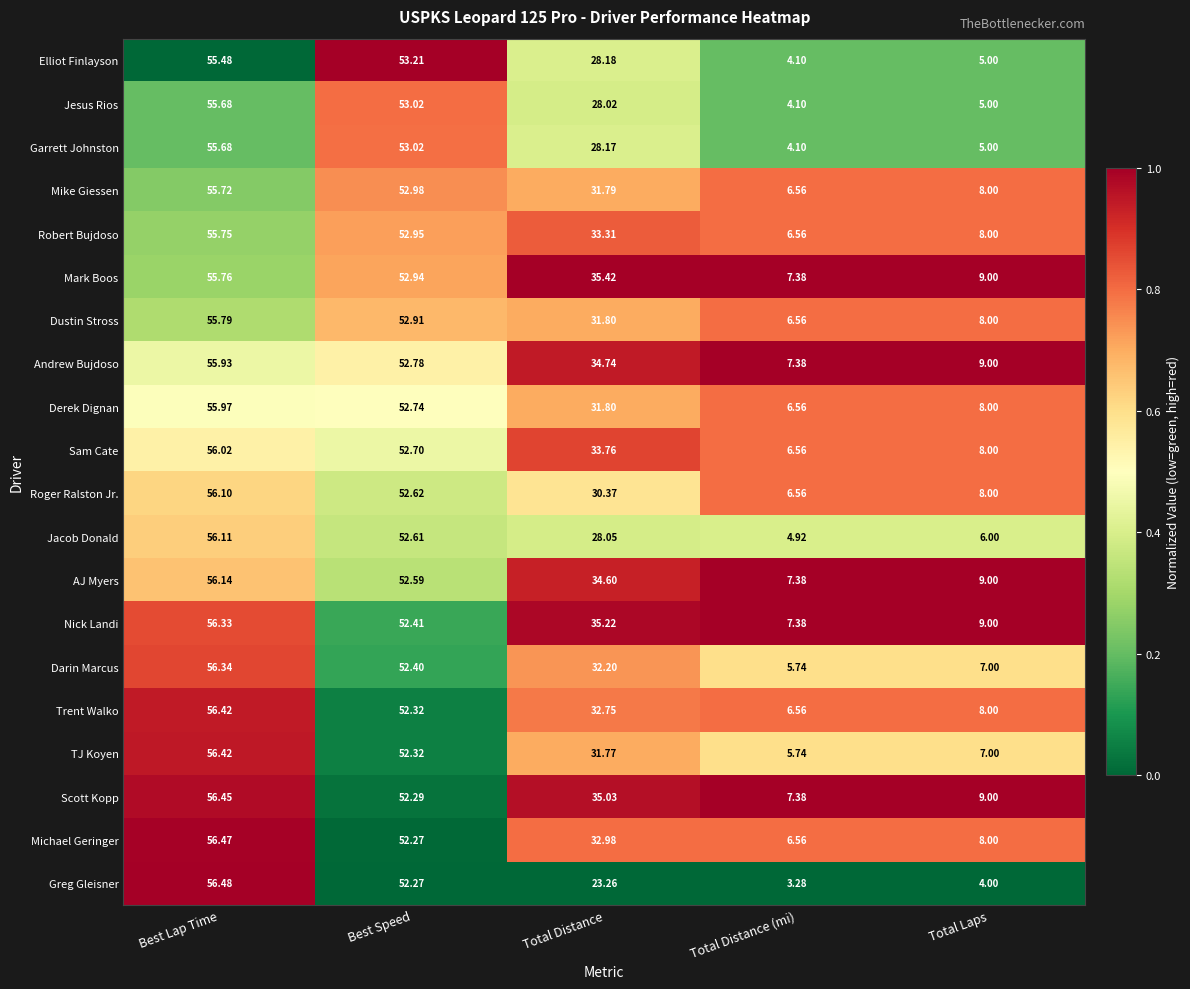

Which category has the lowest value across all series?

Total Distance (mi)